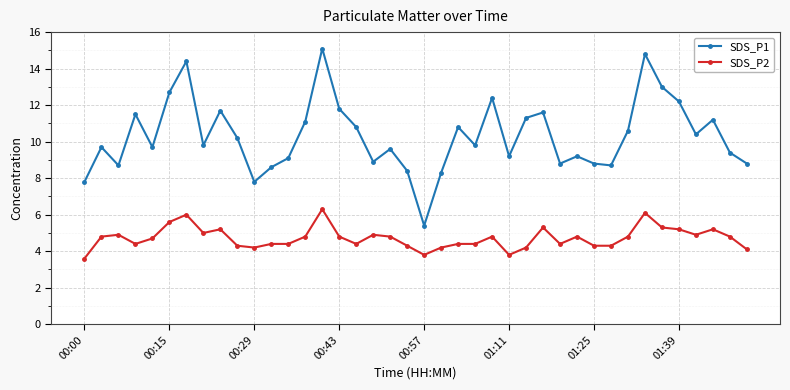

How many lines are shown in the chart?

2